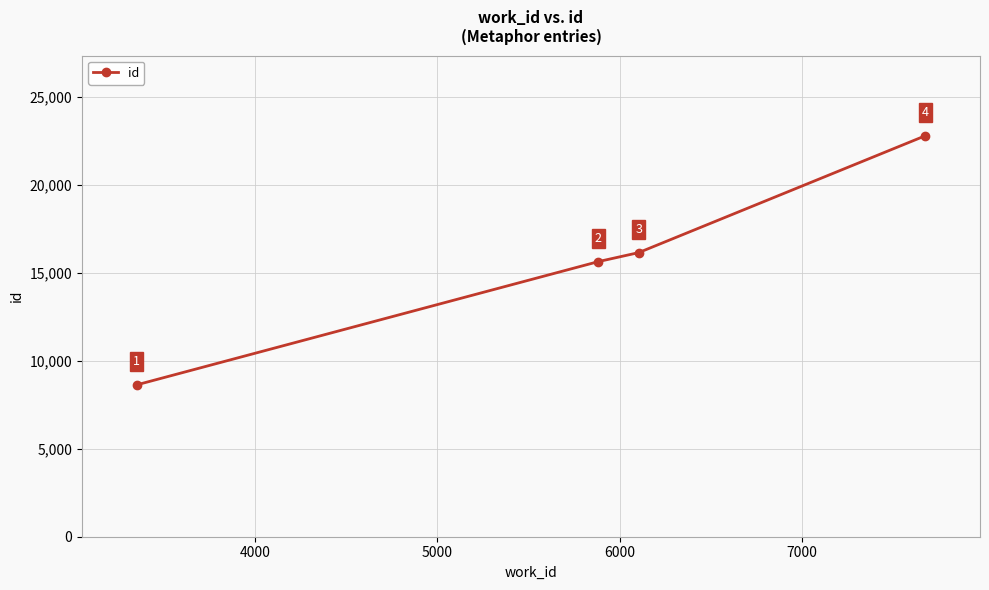

Count the number of categories in the chart.

4